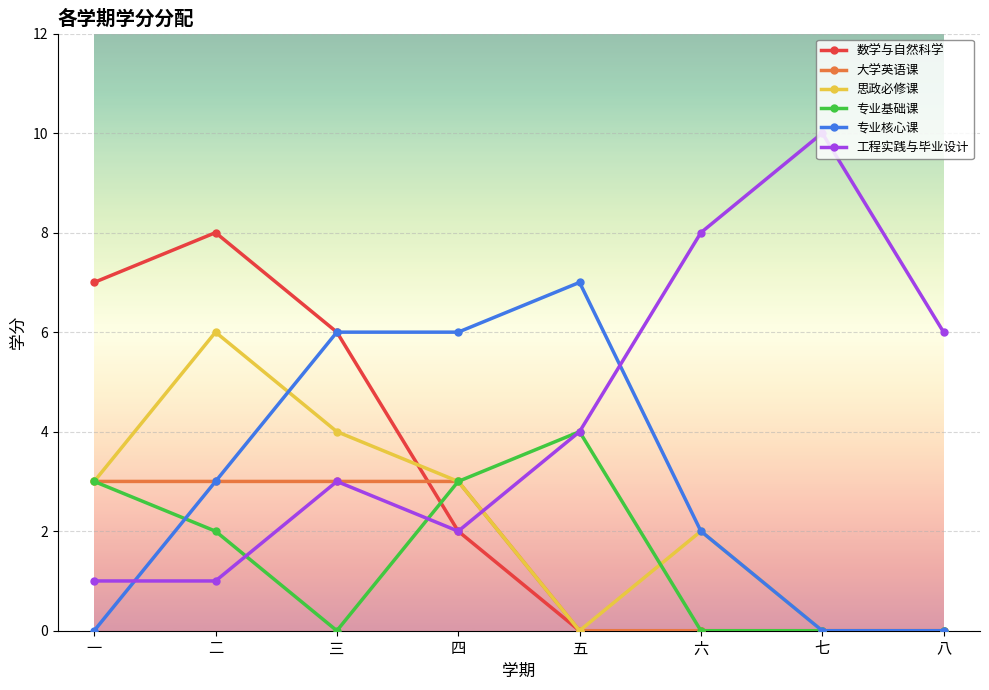

True or false: 大学英语课 and 数学与自然科学 intersect in this chart.

True